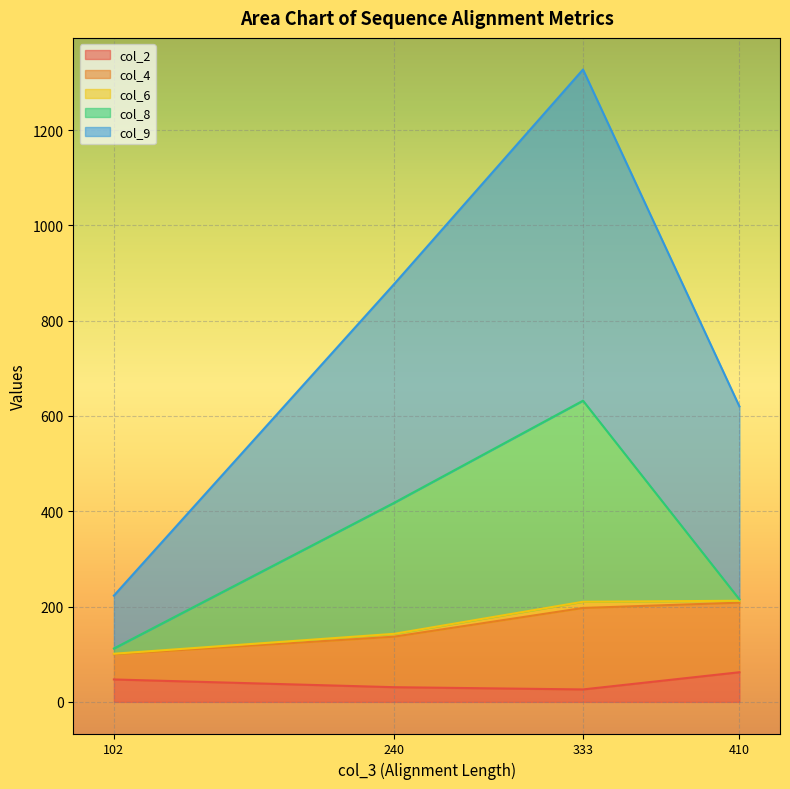

Rank the categories by col_6 value from highest to lowest.

333, 240, 410, 102